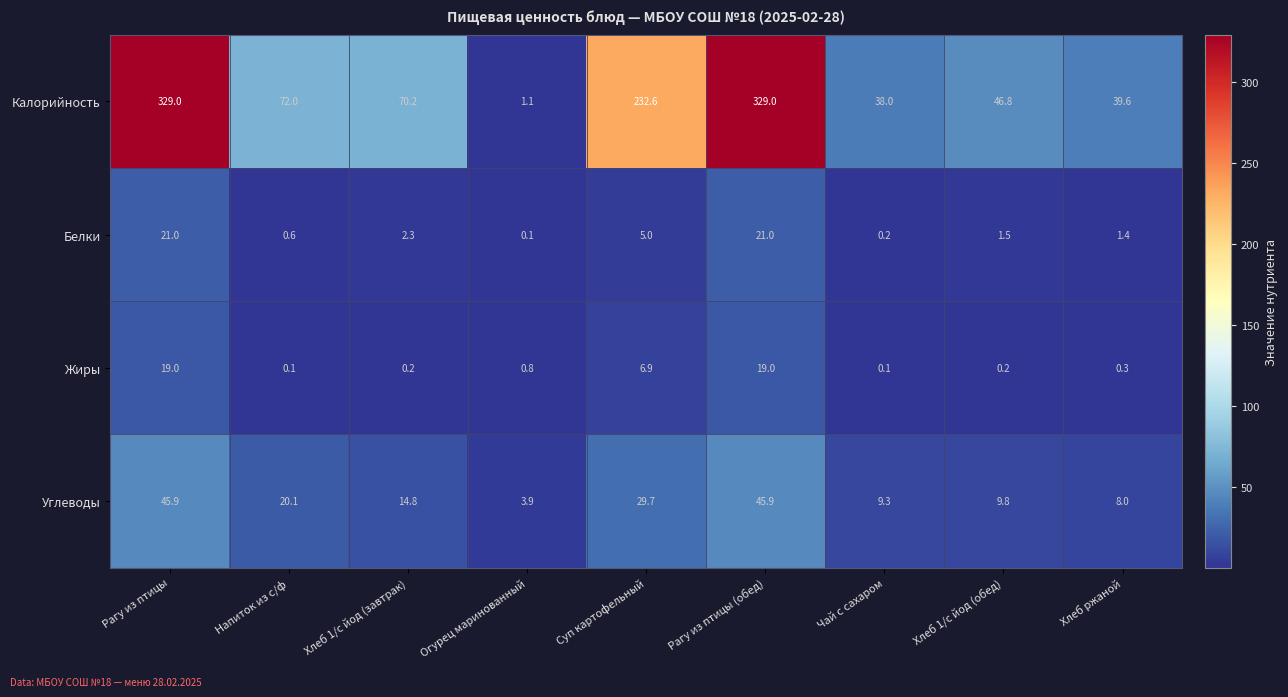

What is the total value across all series at Чай с сахаром?

47.6